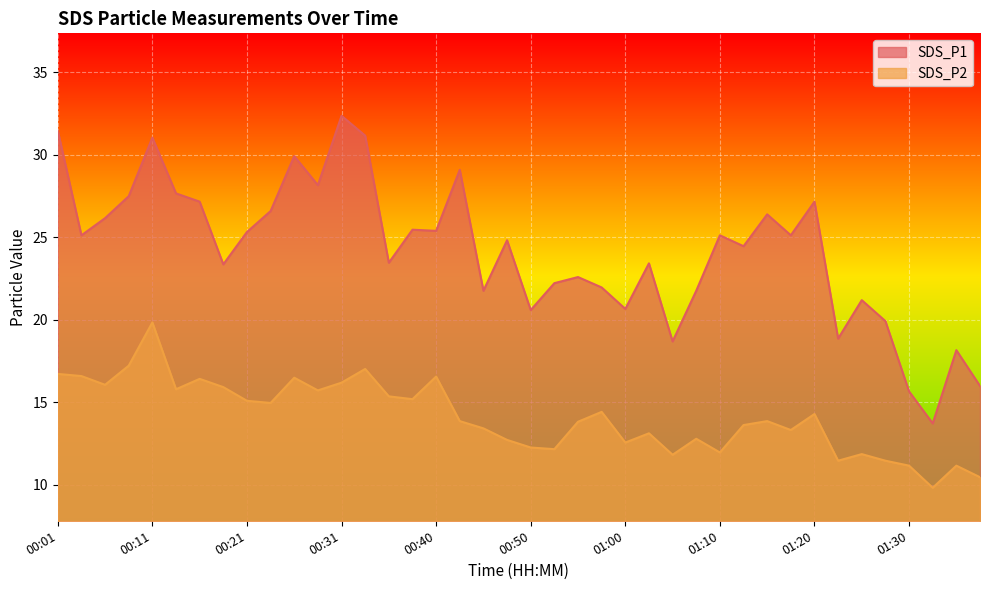

Is it true that SDS_P2 equals 14.3 at 01:20?

True